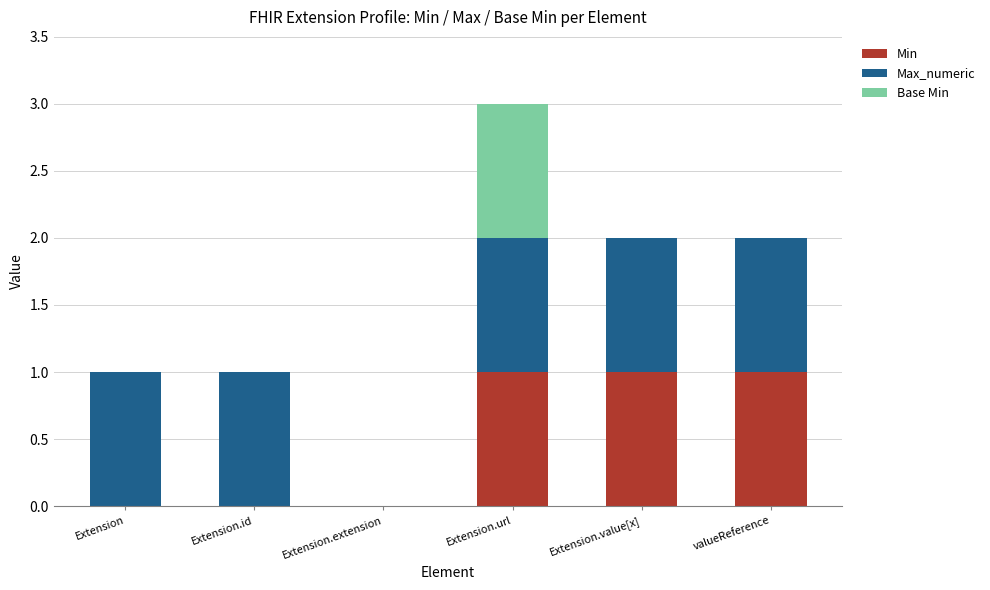

What is the sum of the Min values at Extension.id and Extension.url?

1